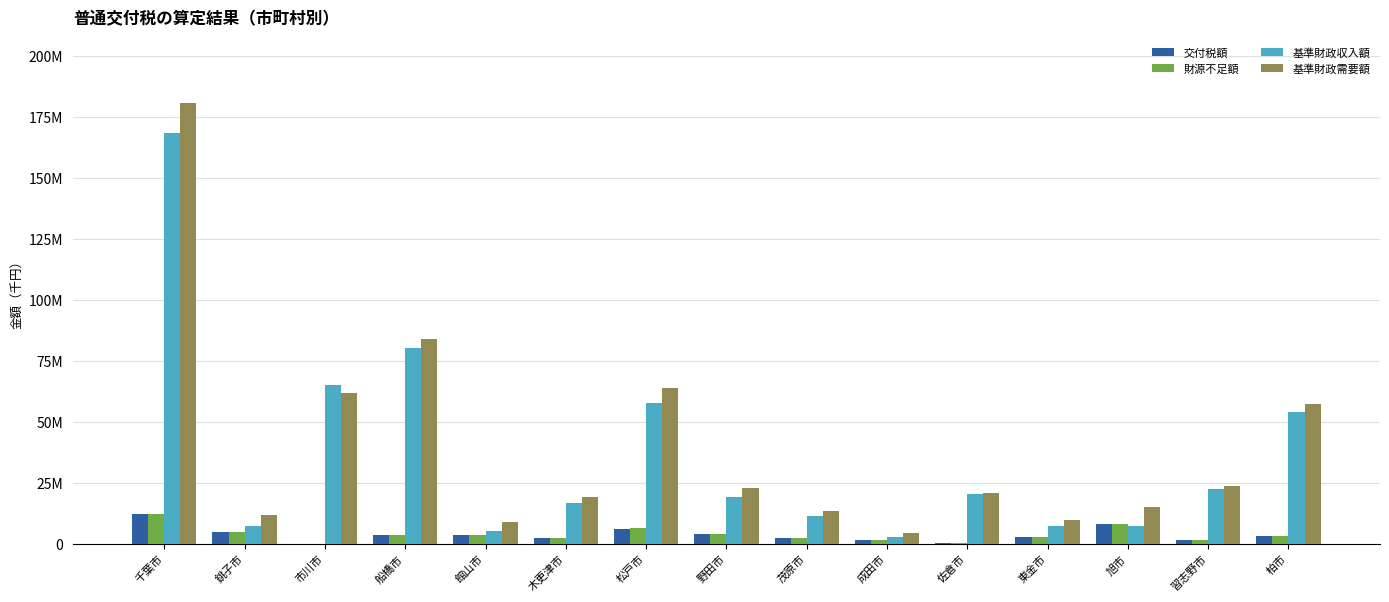

Between 木更津市 and 館山市, which is larger?

館山市